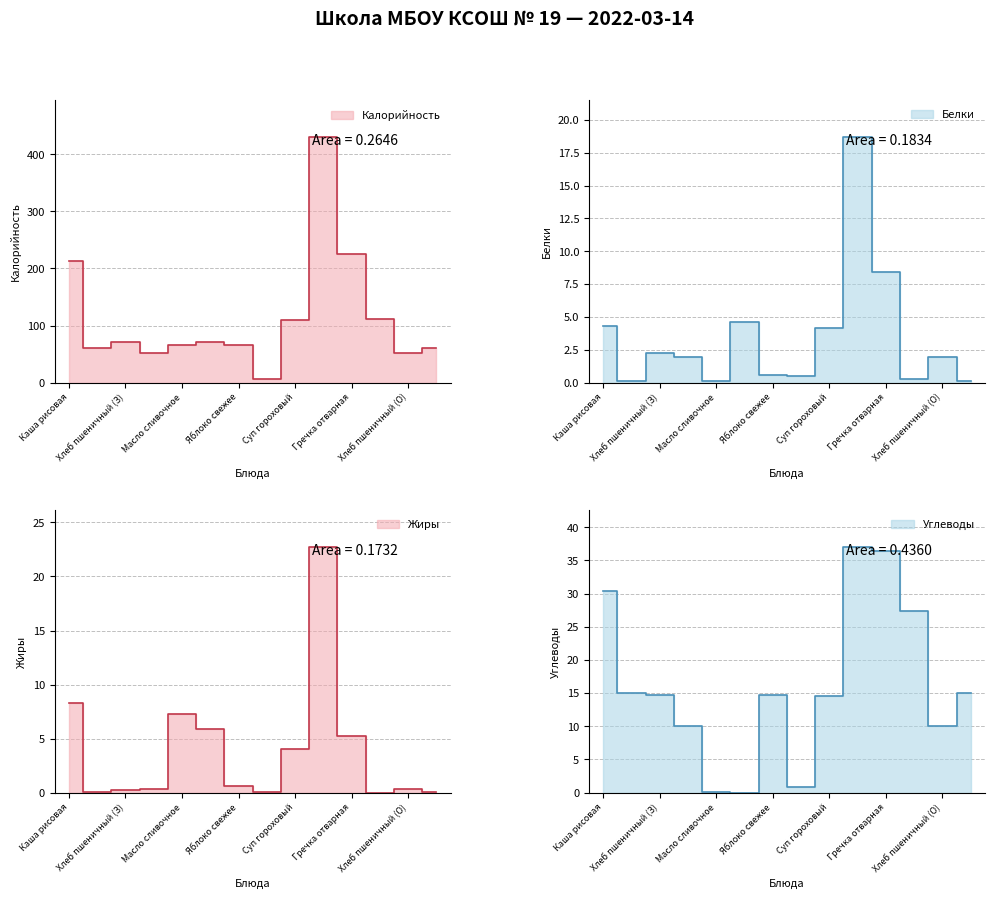

How many values in Углеводы are above zero?

13